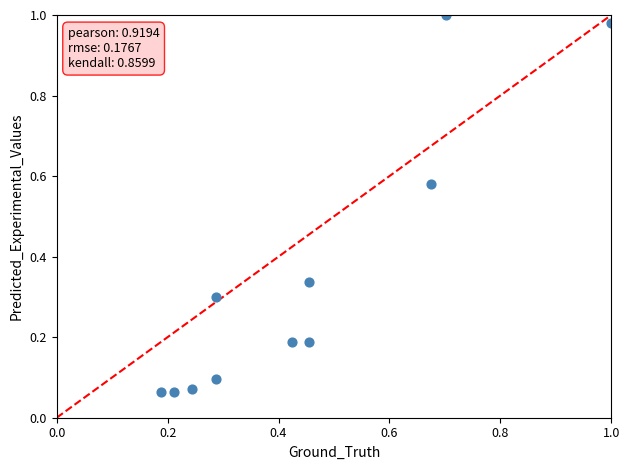

What is the range of X values (max minus min)?

0.8